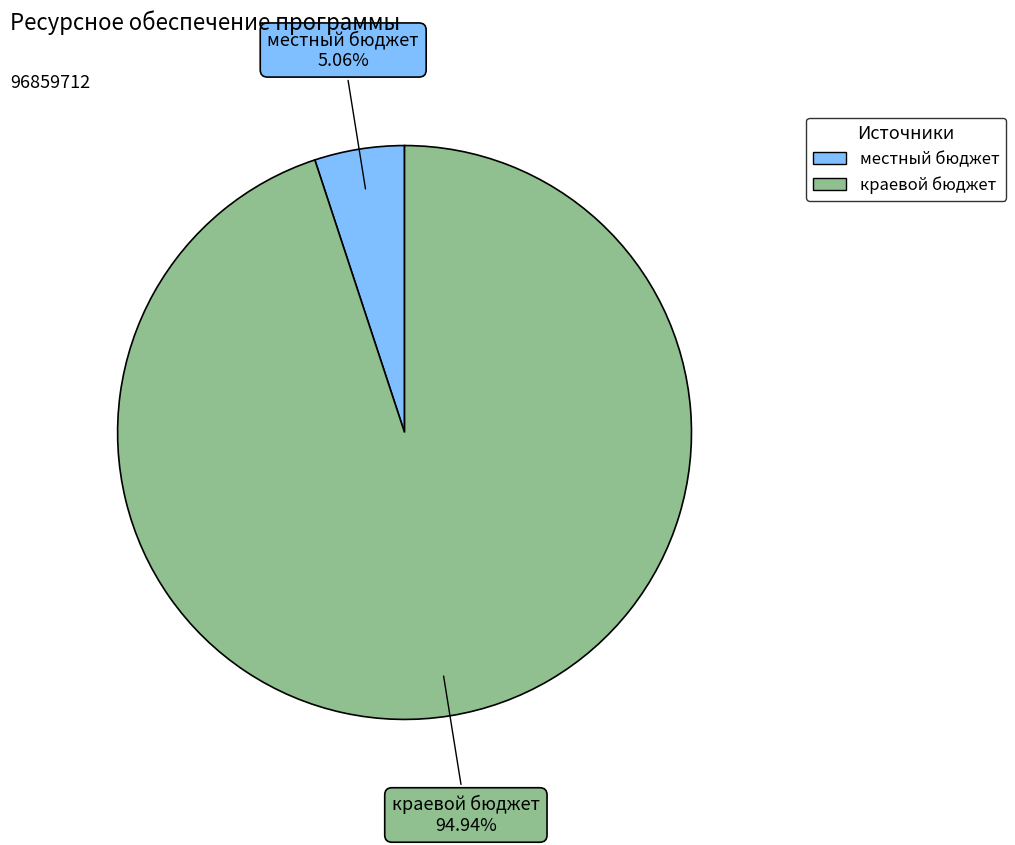

Combined, do местный бюджет and краевой бюджет account for over 50%?

Yes